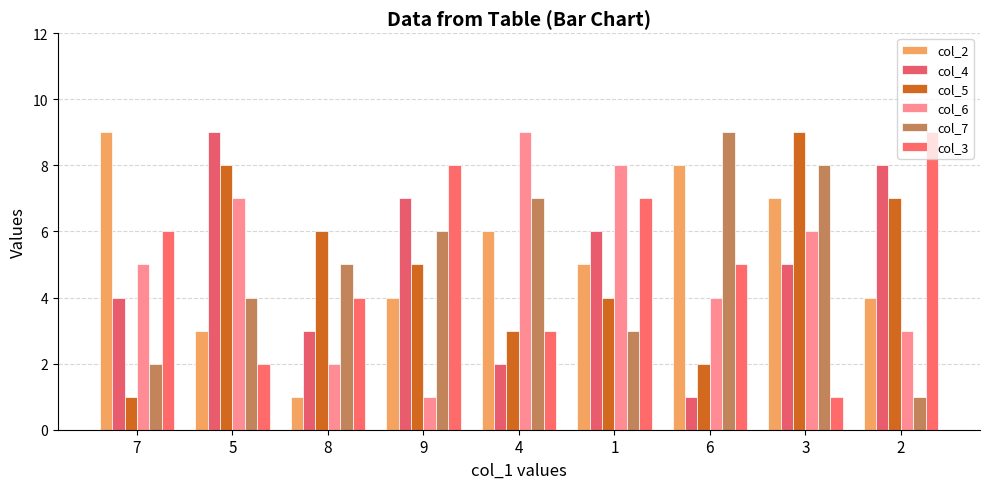

What is the label of the 7th bar from the right?

8